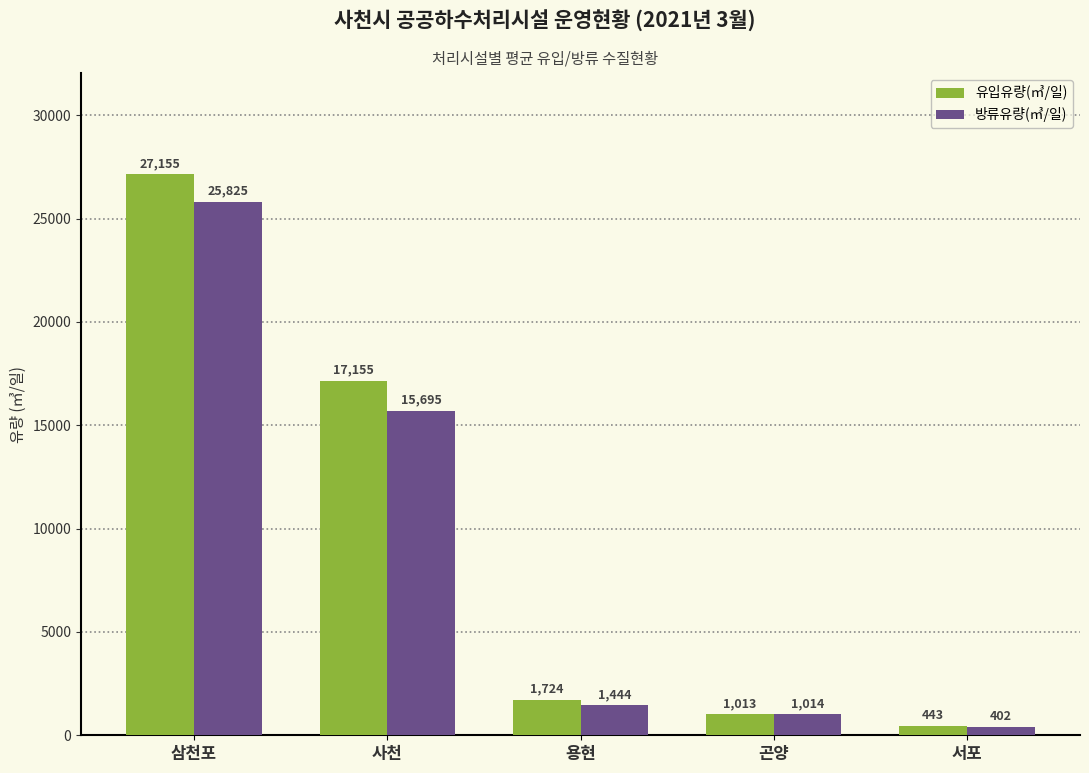

What is the difference between the second highest and second lowest values in the 방류유량(㎥/일) series?

14681.2